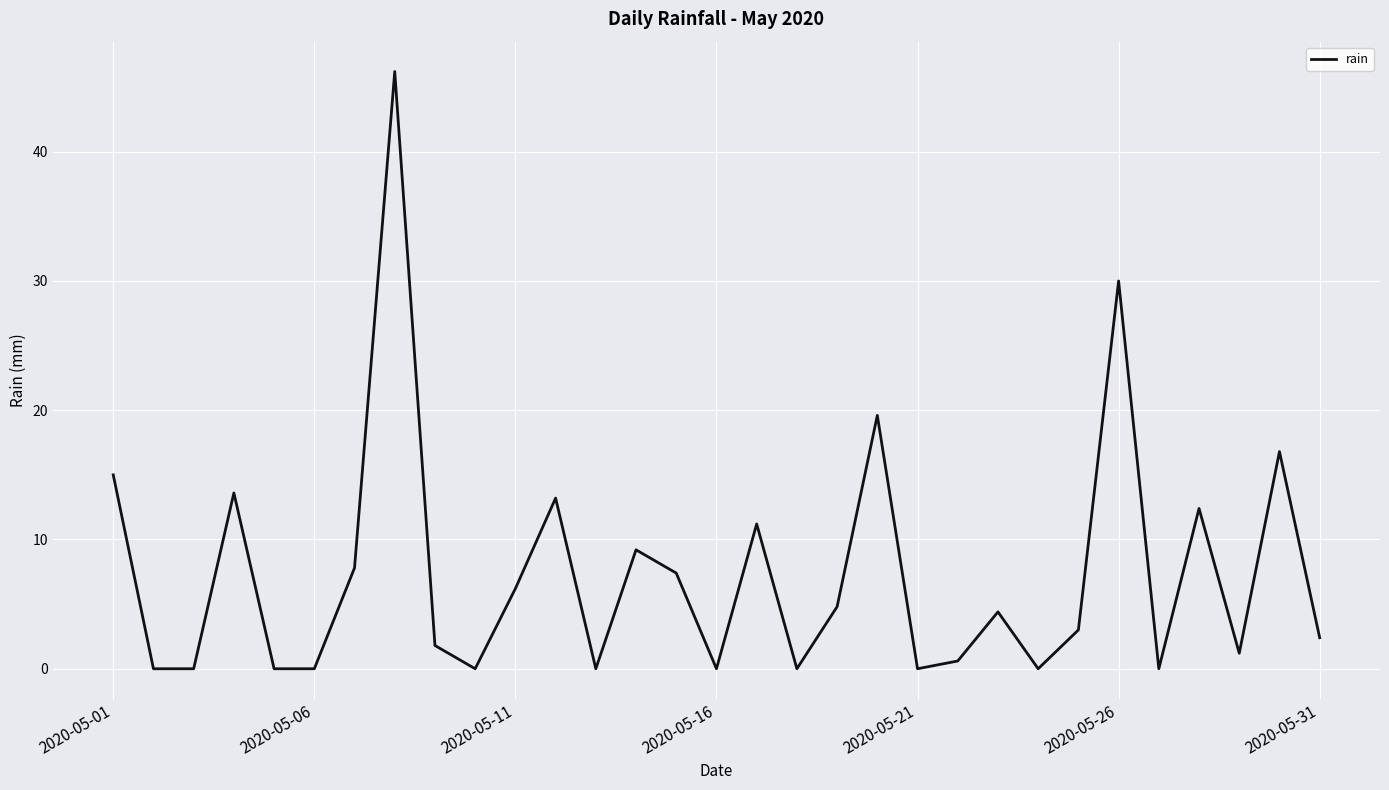

Reading left to right, transcribe all the data shown in this chart.

15.0	0.0	0.0	13.6	0.0	0.0	7.8	46.2	1.8	0.0	6.2	13.2	0.0	9.2	7.4	0.0	11.2	0.0	4.8	19.6	0.0	0.6	4.4	0.0	3.0	30.0	0.0	12.4	1.2	16.8	2.4